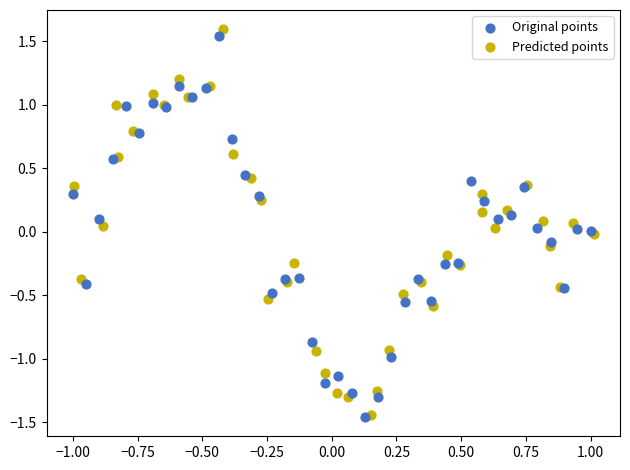

Which series has the largest Y range (max minus min)?

Predicted points